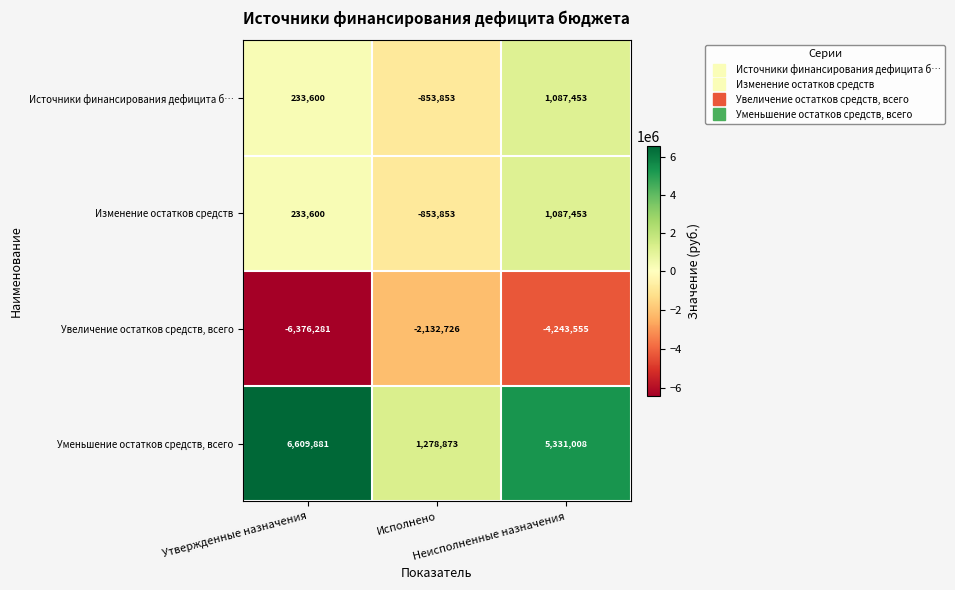

Which series has the largest range (max minus min)?

Уменьшение остатков средств, всего